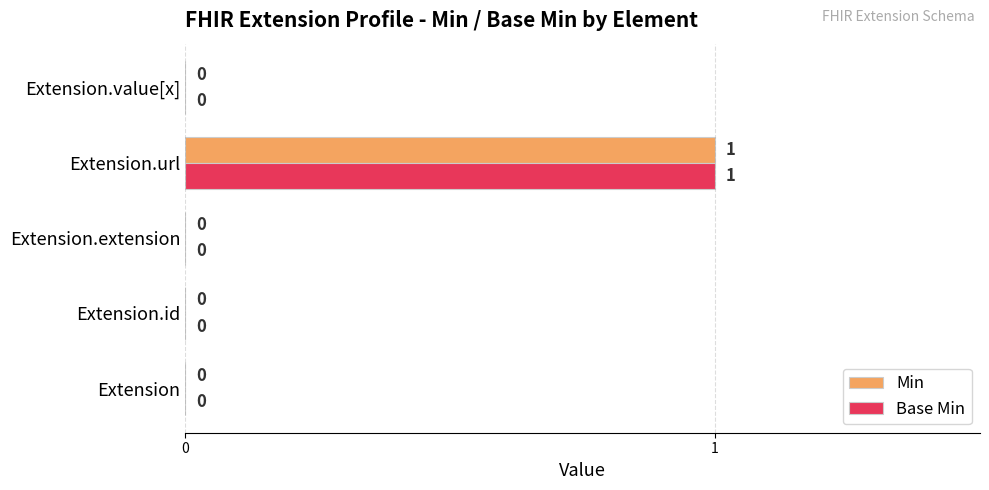

At which category is the sum across all series the highest?

Extension.url